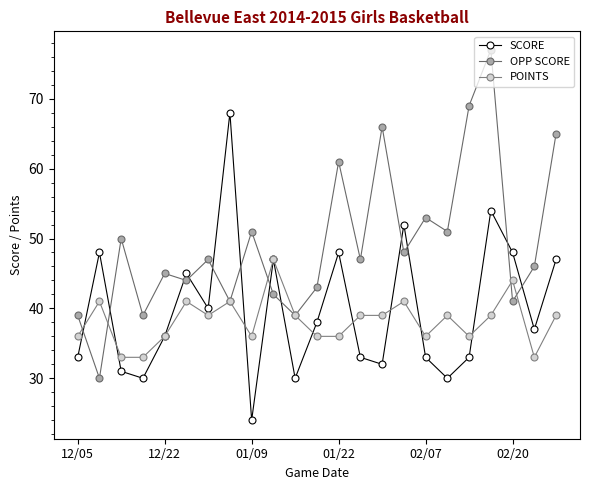

Reading left to right, transcribe all the data shown in this chart.

SCORE: 33	48	31	30	36	45	40	68	24	47	30	38	48	33	32	52	33	30	33	54	48	37	47
OPP SCORE: 39	30	50	39	45	44	47	41	51	42	39	43	61	47	66	48	53	51	69	77	41	46	65
POINTS: 36	41	33	33	36	41	39	41	36	47	39	36	36	39	39	41	36	39	36	39	44	33	39